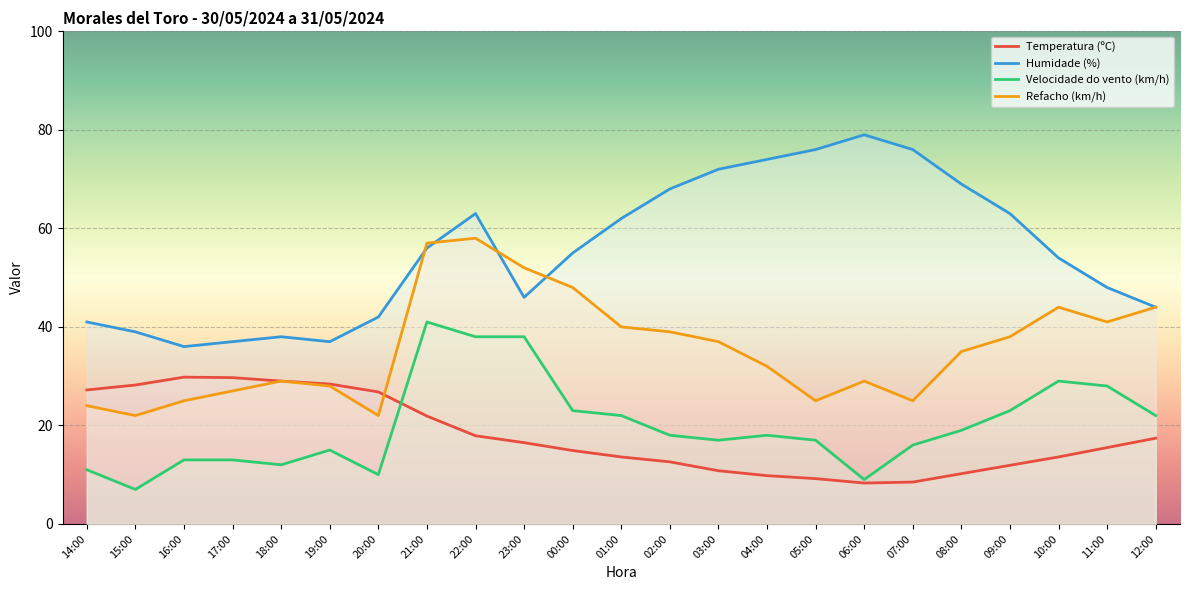

At which category is the sum across all series the highest?

22:00